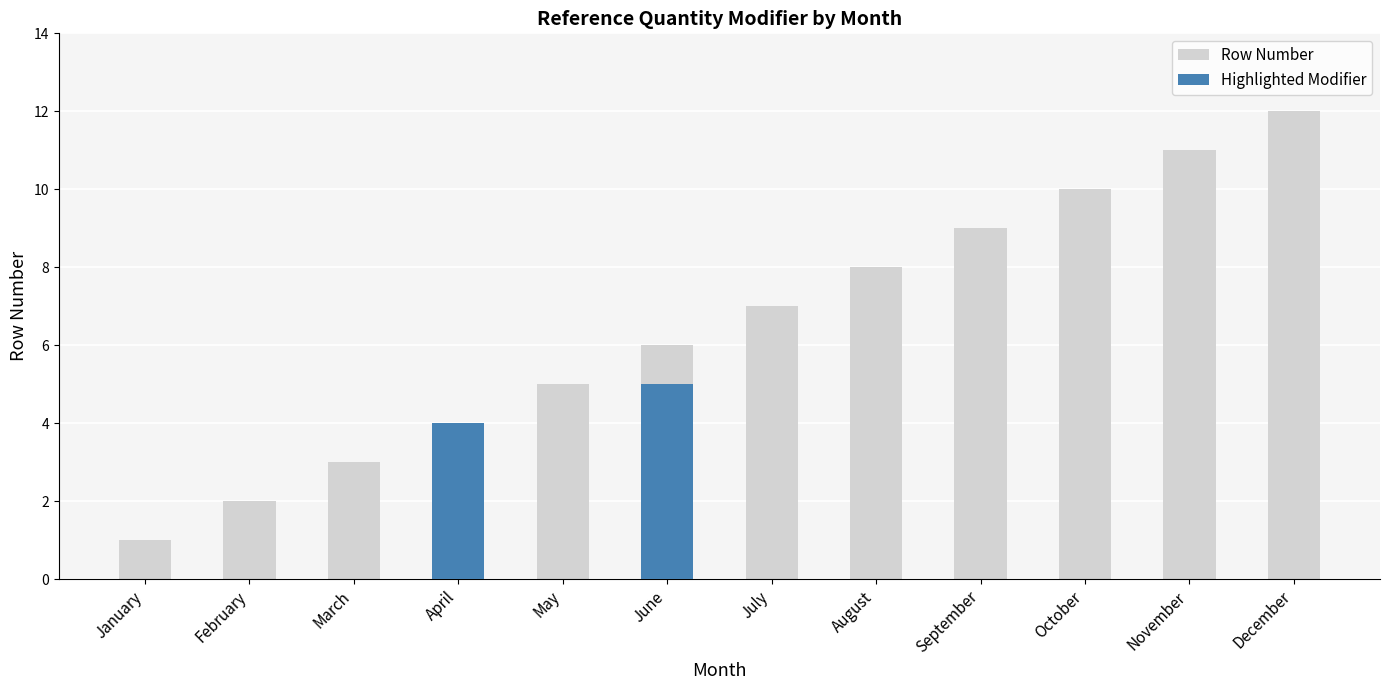

How many groups of bars are there?

12